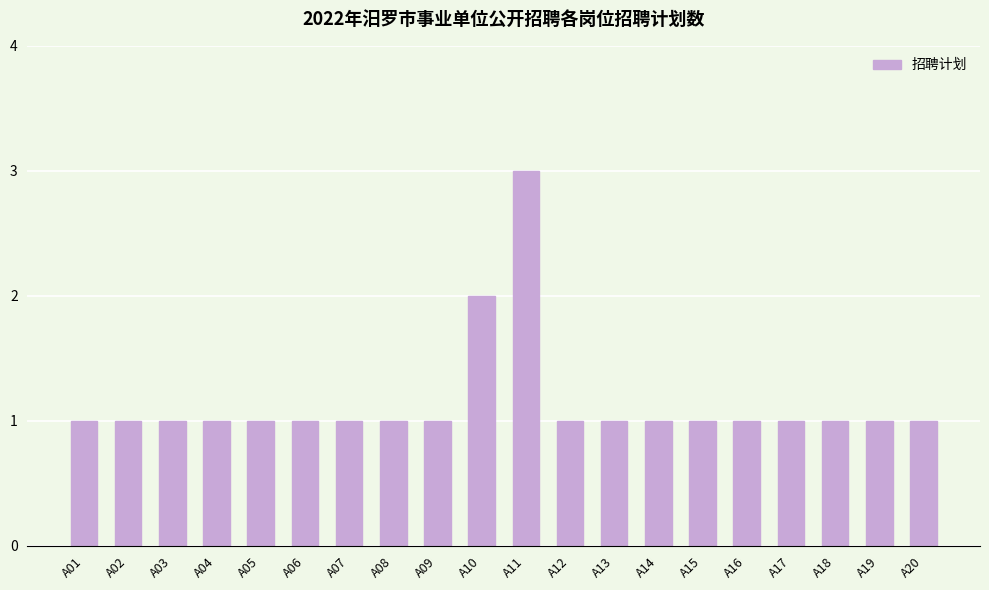

Reading right to left, extract all data points from this chart.

A20=1	A19=1	A18=1	A17=1	A16=1	A15=1	A14=1	A13=1	A12=1	A11=3	A10=2	A09=1	A08=1	A07=1	A06=1	A05=1	A04=1	A03=1	A02=1	A01=1